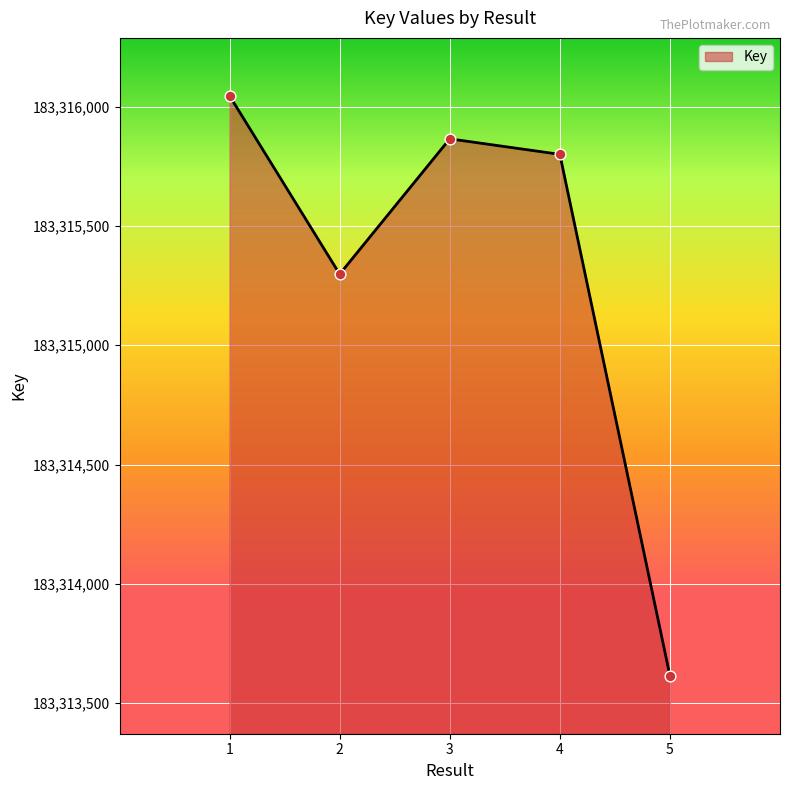

What is the ratio of the value at 3 to the value at 1?

1.0